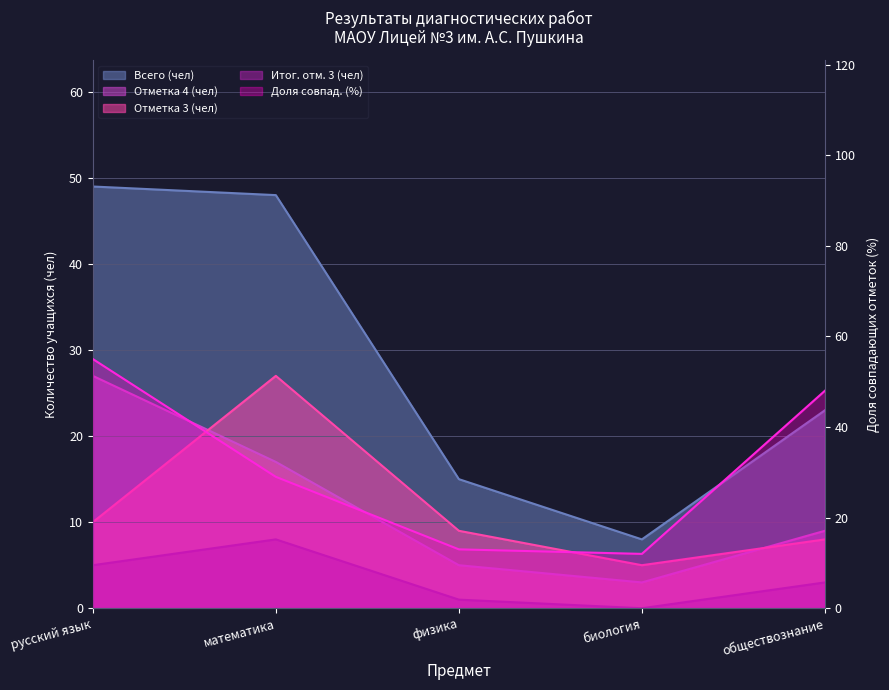

What is the label of the 4th point from the right?

математика